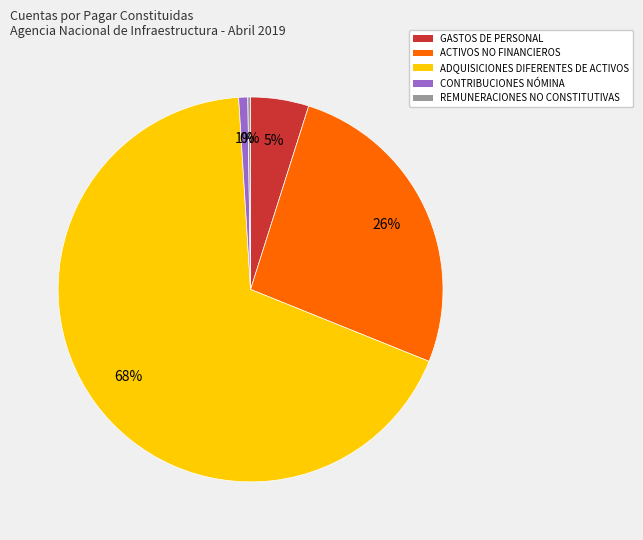

What percentage is the ADQUISICIONES DIFERENTES DE ACTIVOS slice, to the nearest percent?

68%